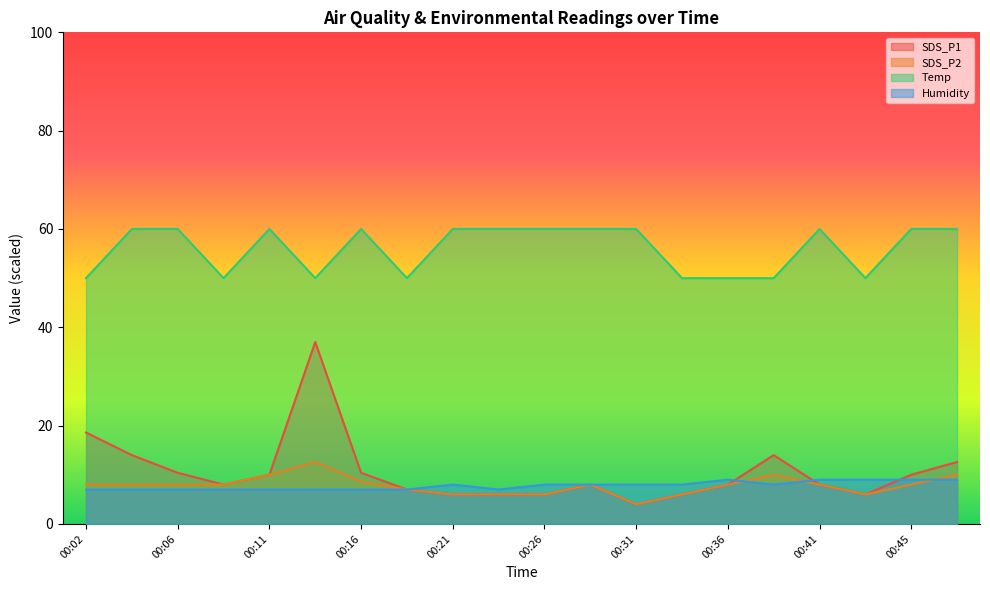

Count the number of data series in this chart.

4